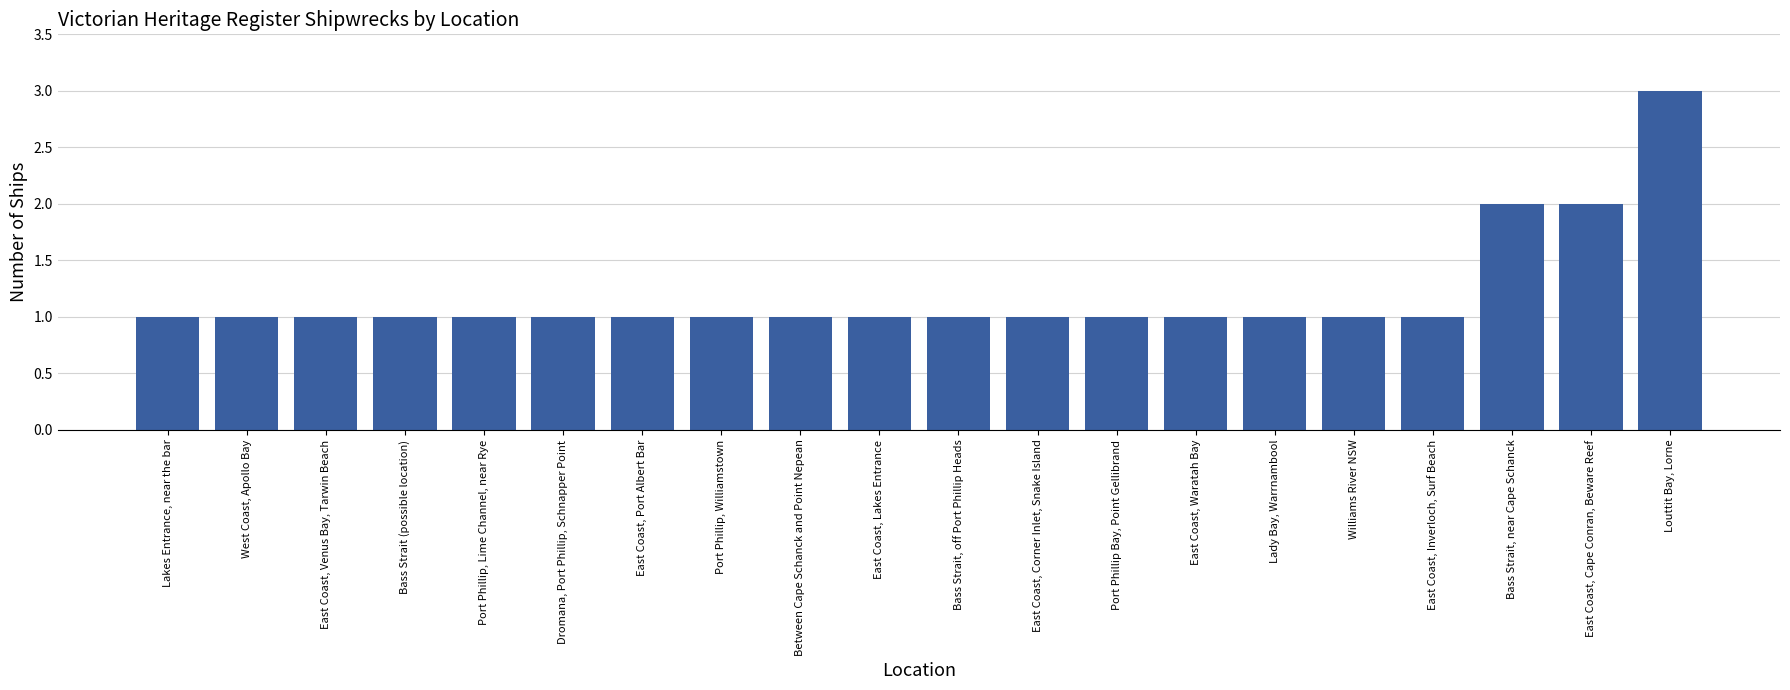

At which category does the chart reach its peak across all series?

Louttit Bay, Lorne